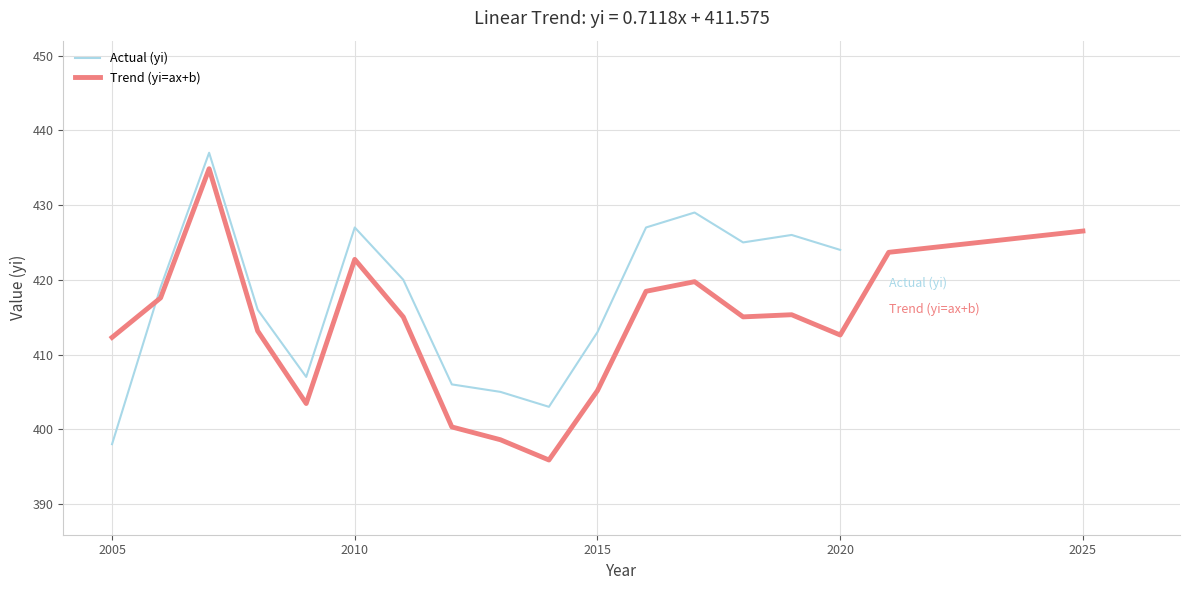

Which label corresponds to the smallest value in the chart?

2005